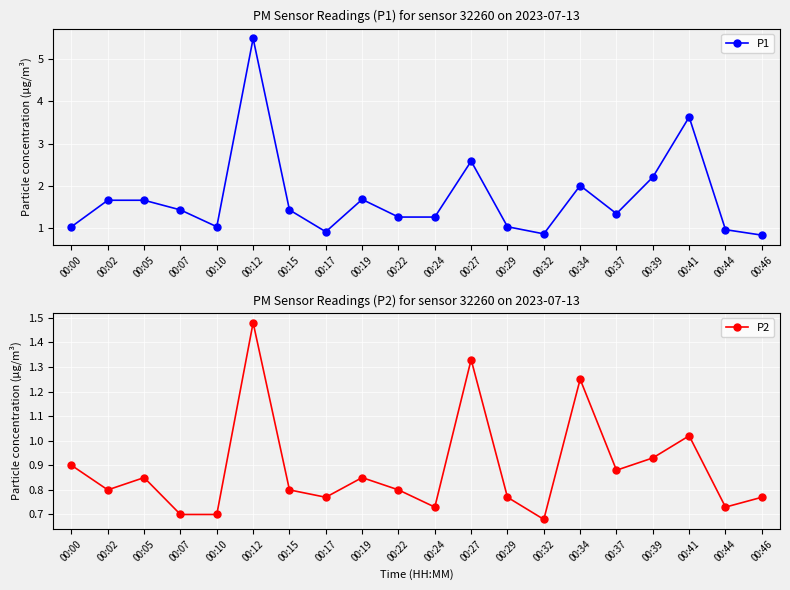

At how many categories does at least one series exceed 2?

4